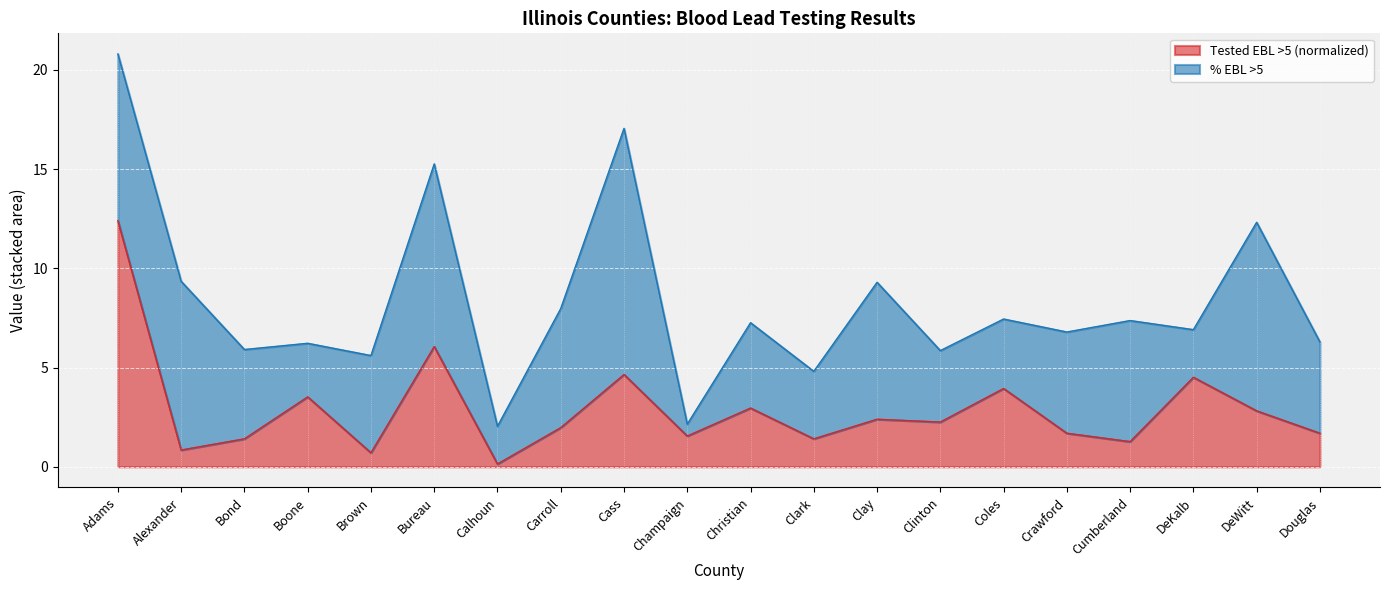

List the labels in order of value, largest first.

Adams, Bureau, Cass, DeKalb, Coles, Boone, Christian, DeWitt, Clay, Clinton, Carroll, Crawford, Douglas, Champaign, Bond, Clark, Cumberland, Alexander, Brown, Calhoun